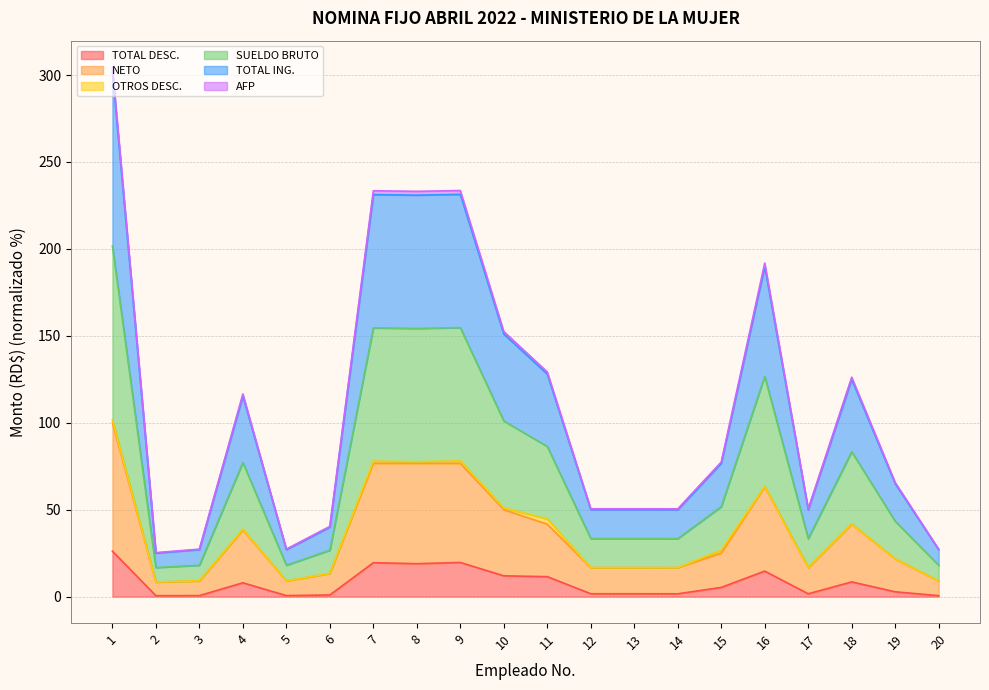

Does the chart have visible grid lines?

Yes